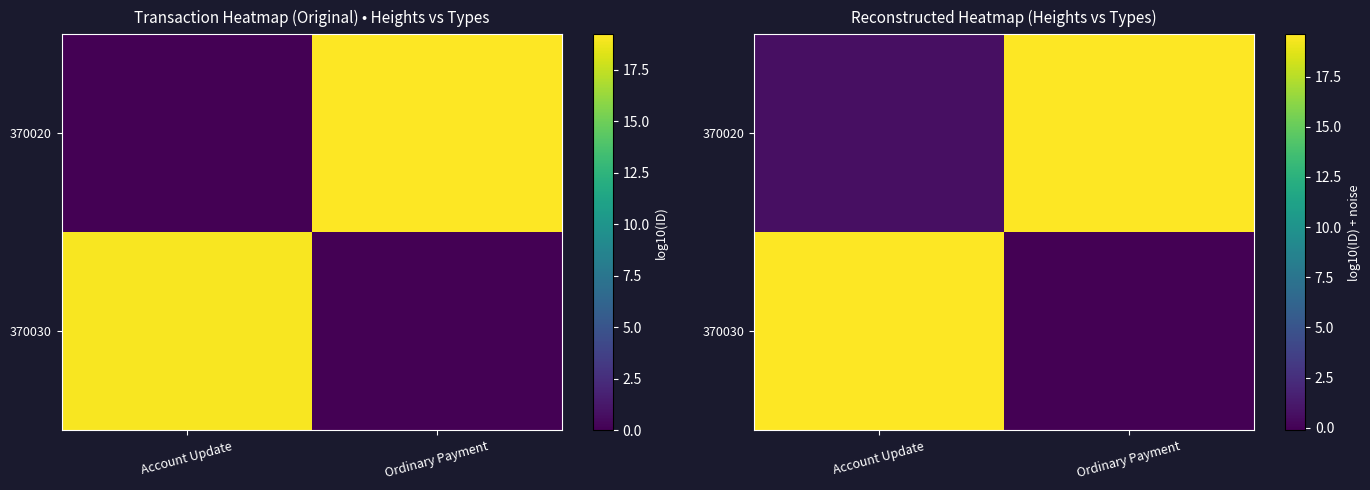

How many data points in 370020 are less than 19?

1